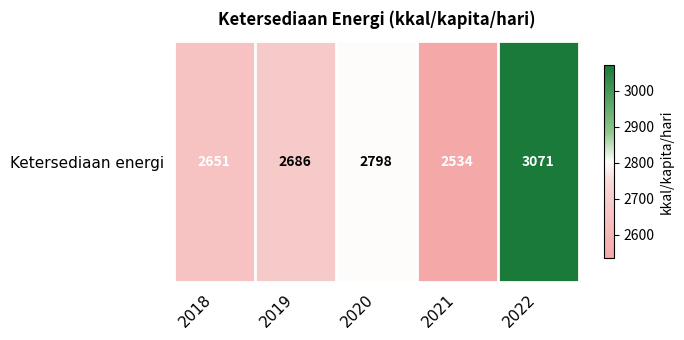

Where does the data first go above 2686?

2020